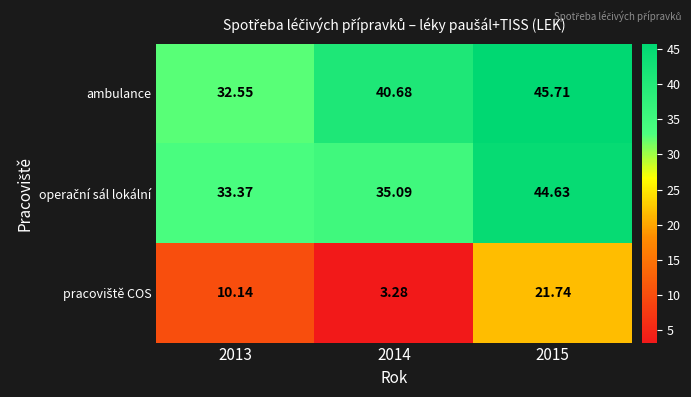

Which series has the largest total across all categories?

ambulance